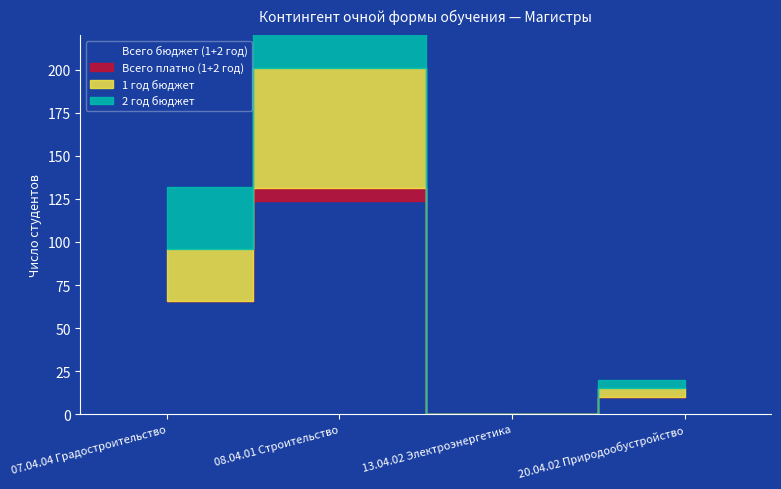

At which category does the chart reach its minimum across all series?

13.04.02 Электроэнергетика